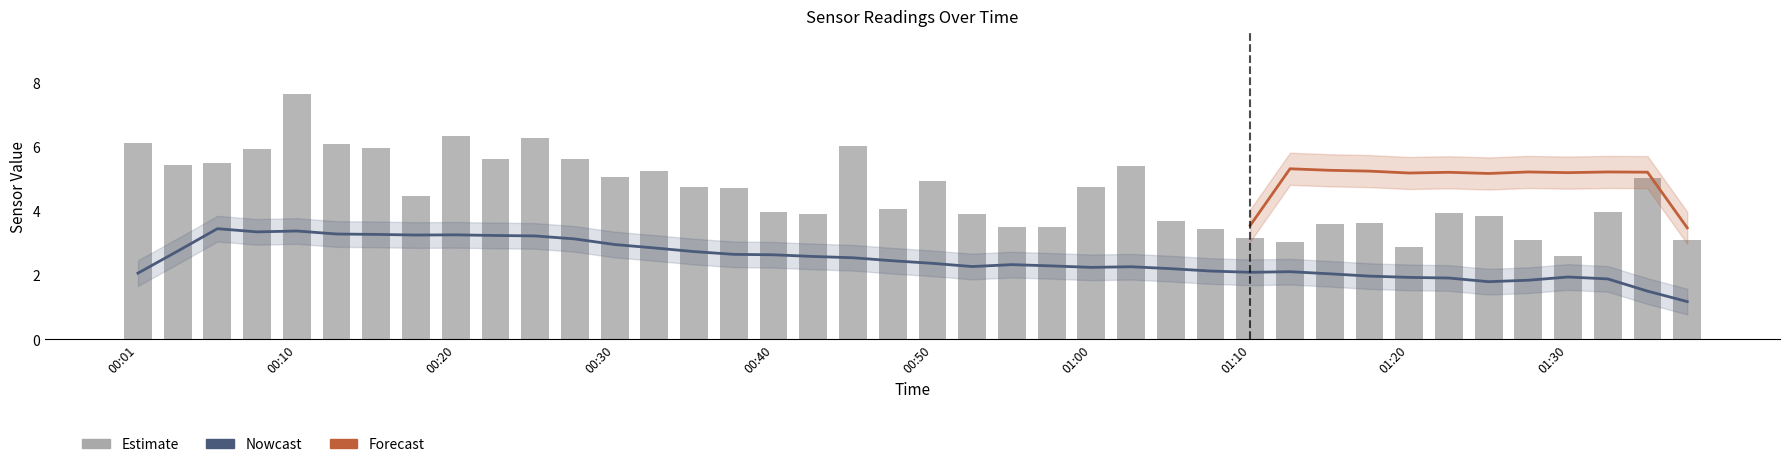

Which has a higher value, 00:45 or 01:17?

00:45